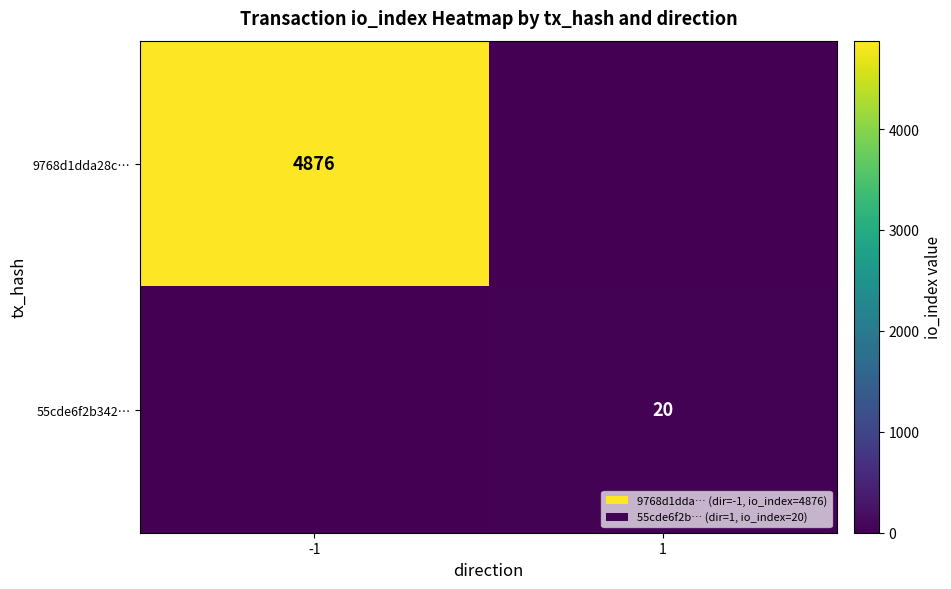

True or false: 55cde6f2b342… has a value of 30 at 1.

False